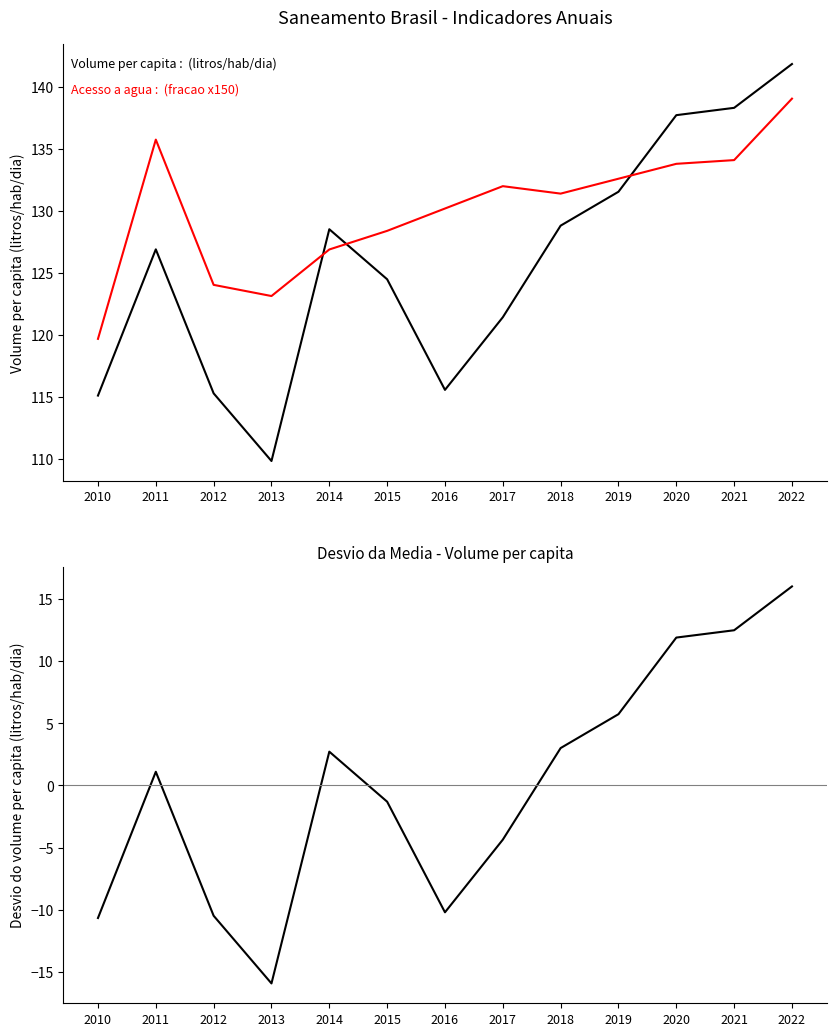

What is the maximum value shown in the chart?

141.8